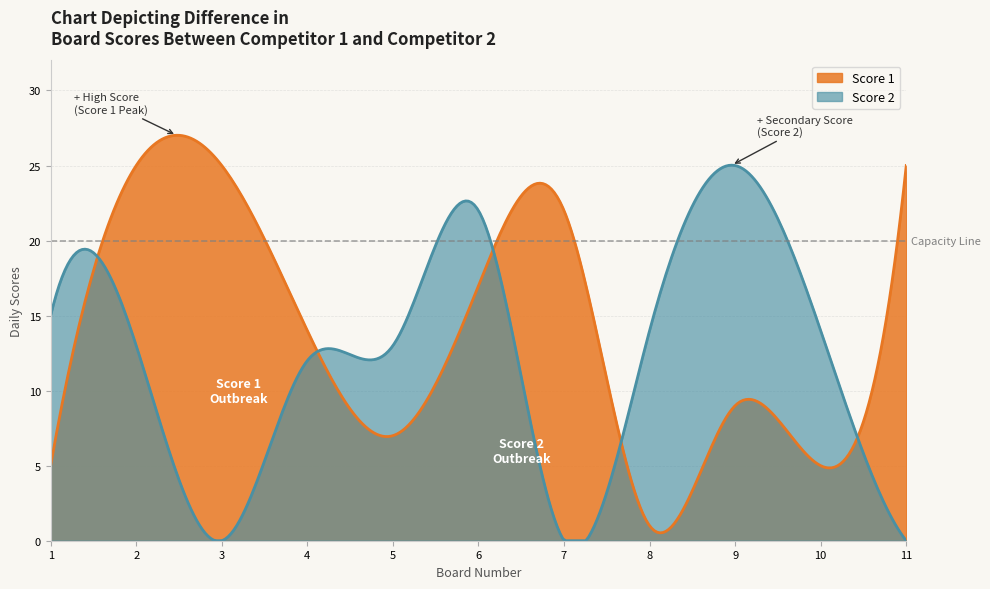

Rank the categories by Score 2 value from highest to lowest.

9, 6, 1, 8, 10, 2, 5, 4, 3, 7, 11